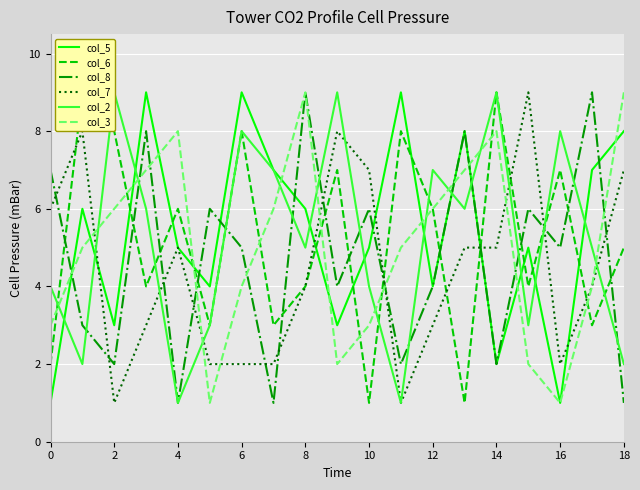

What is the minimum value shown in the chart?

1